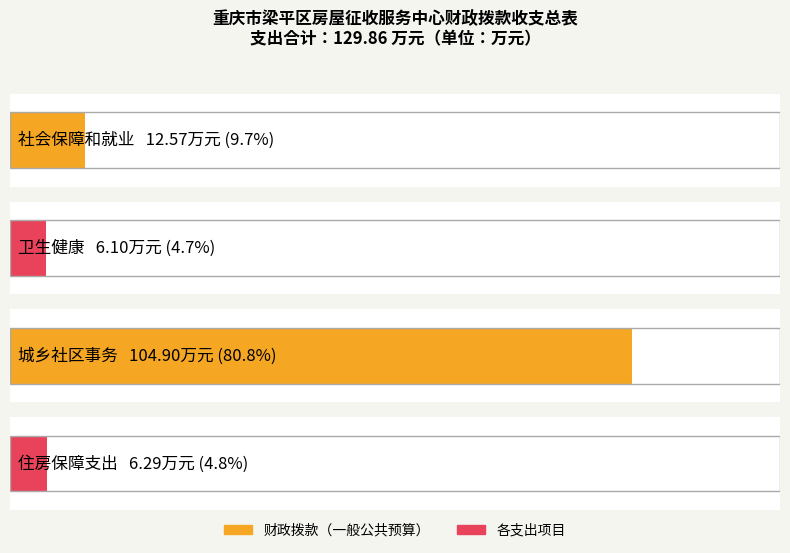

What is the label of the 2nd bar from the left?

卫生健康